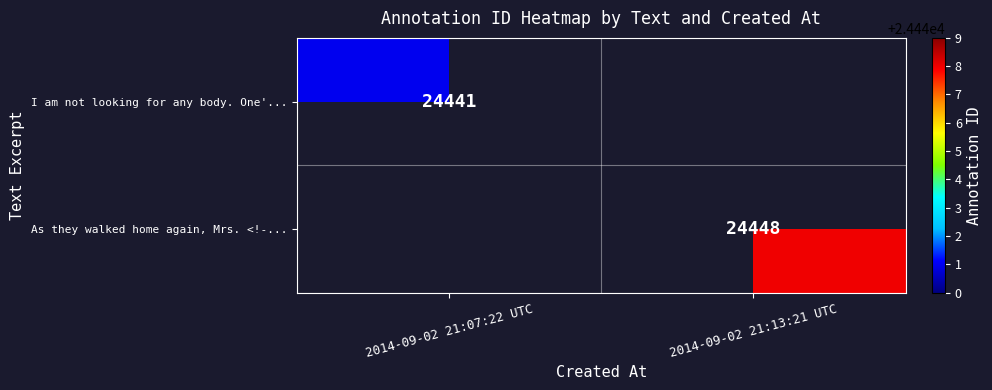

At 2014-09-02 21:13:21 UTC, list the series in order from smallest to largest.

row_0, row_1